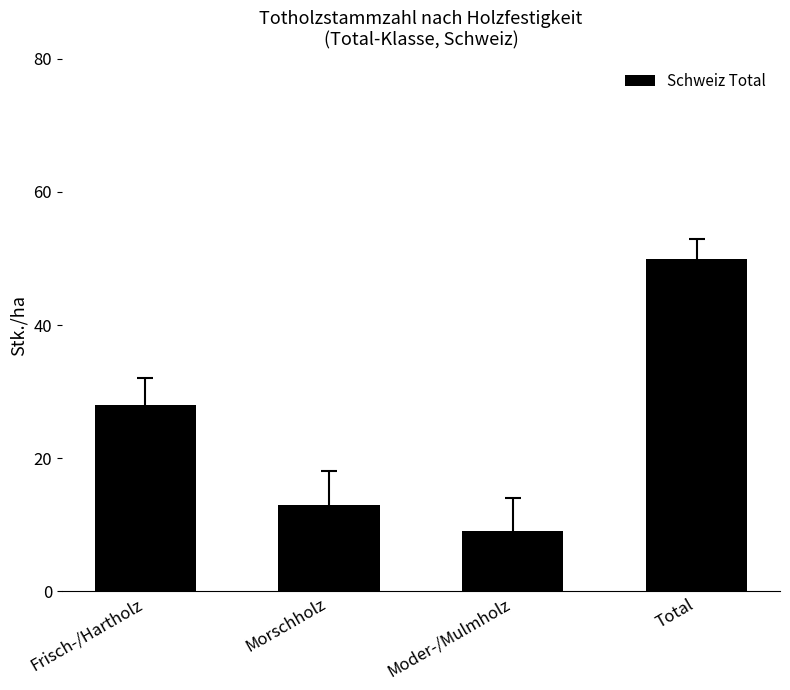

What is the value of the 1st bar from the left?

28